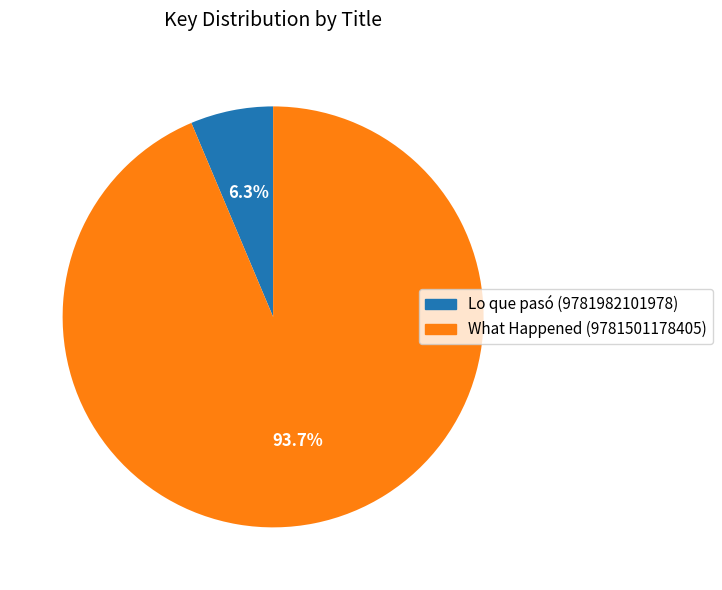

How many segments does this pie chart have?

2